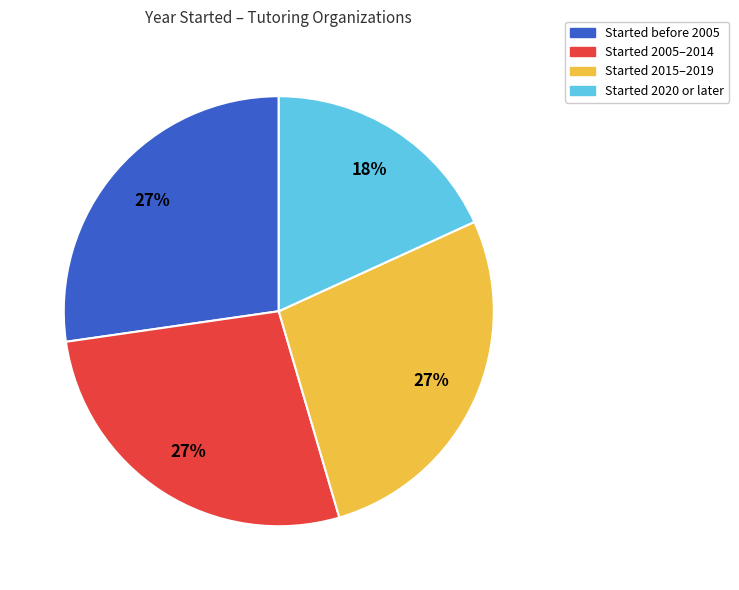

To the nearest percent, what is the difference between the largest and smallest slice percentages?

9%